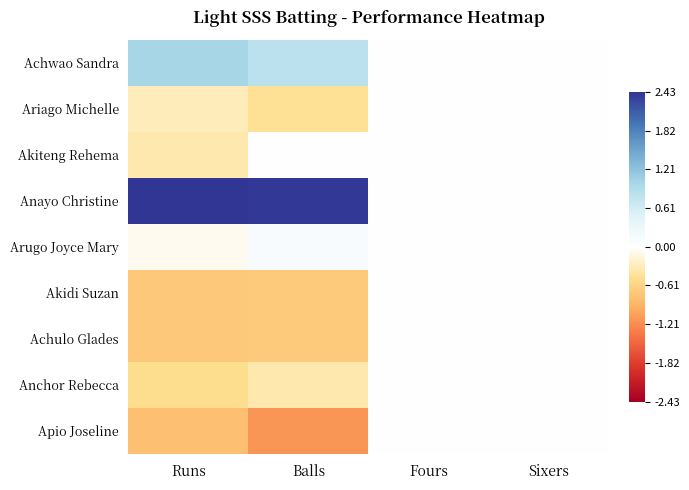

Reading left to right, list all the values displayed in this chart.

Achwao Sandra: Runs=1.0	Balls=0.8	Fours=0.0	Sixers=0.0
Ariago Michelle: Runs=-0.3	Balls=-0.5	Fours=0.0	Sixers=0.0
Akiteng Rehema: Runs=-0.4	Balls=0.0	Fours=0.0	Sixers=0.0
Anayo Christine: Runs=2.4	Balls=2.4	Fours=0.0	Sixers=0.0
Arugo Joyce Mary: Runs=-0.1	Balls=0.1	Fours=0.0	Sixers=0.0
Akidi Suzan: Runs=-0.7	Balls=-0.7	Fours=0.0	Sixers=0.0
Achulo Glades: Runs=-0.7	Balls=-0.7	Fours=0.0	Sixers=0.0
Anchor Rebecca: Runs=-0.5	Balls=-0.3	Fours=0.0	Sixers=0.0
Apio Joseline: Runs=-0.8	Balls=-1.1	Fours=0.0	Sixers=0.0